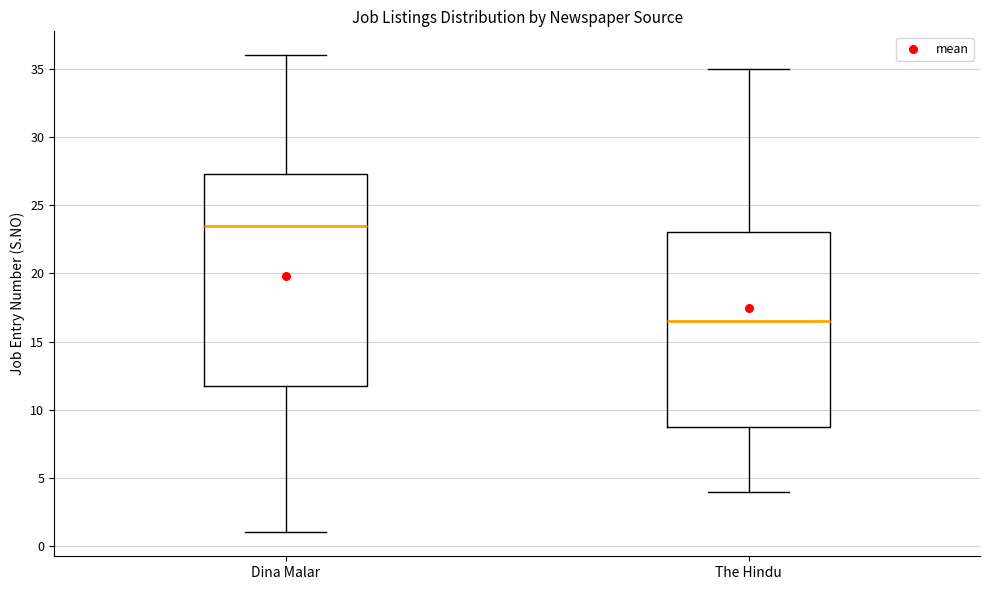

Where does the lower whisker of the box for Dina Malar end on the y-axis? The values are not printed on the chart, so give them approximately, as read against the axis.

1.0